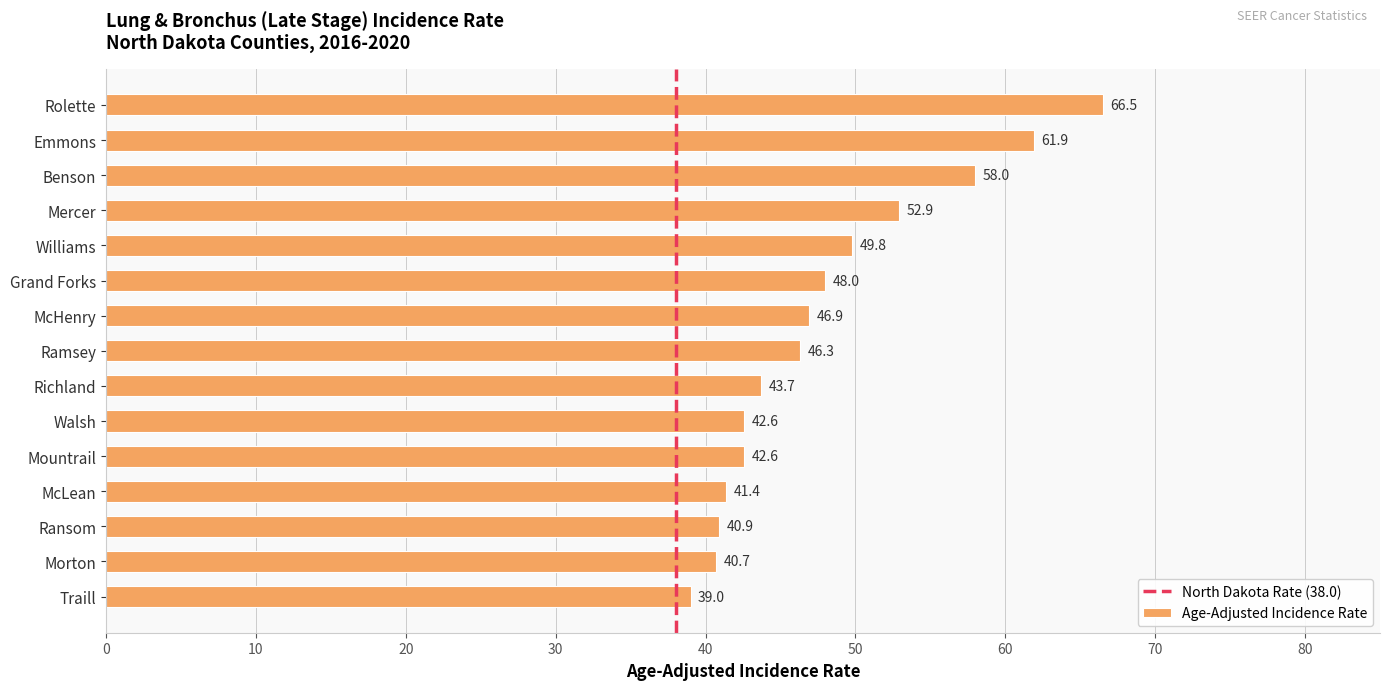

What is the maximum value shown in the chart?

66.5